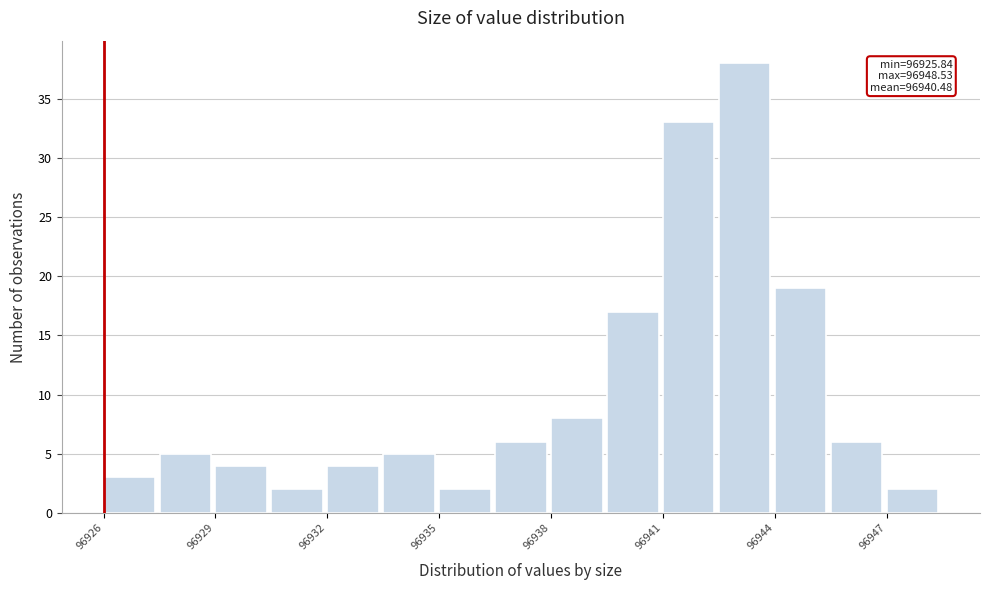

Read against the x-axis, roughly where is the centre of the tallest bar?

96943.0